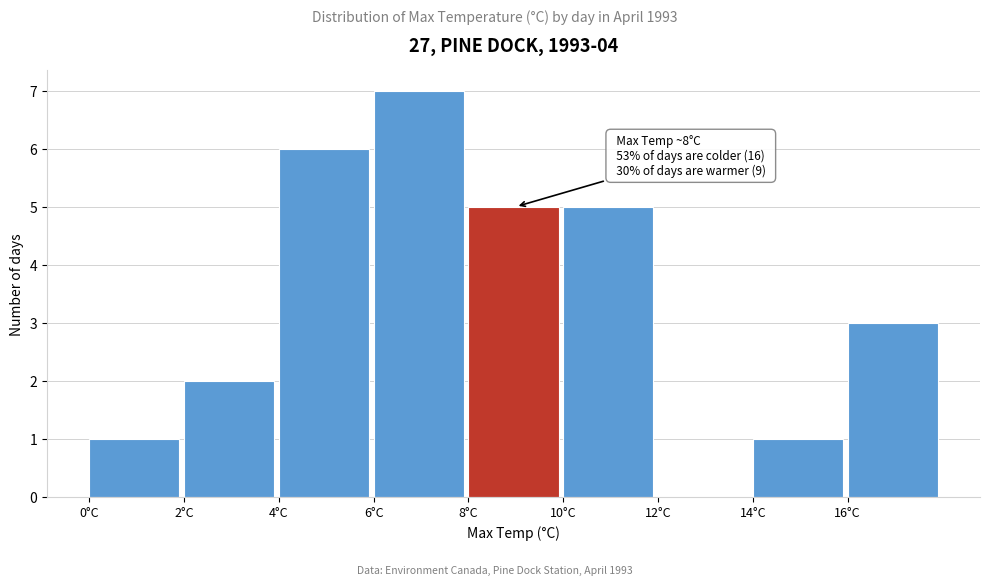

Over which range of the x-axis is the bar tallest?

6 to 8